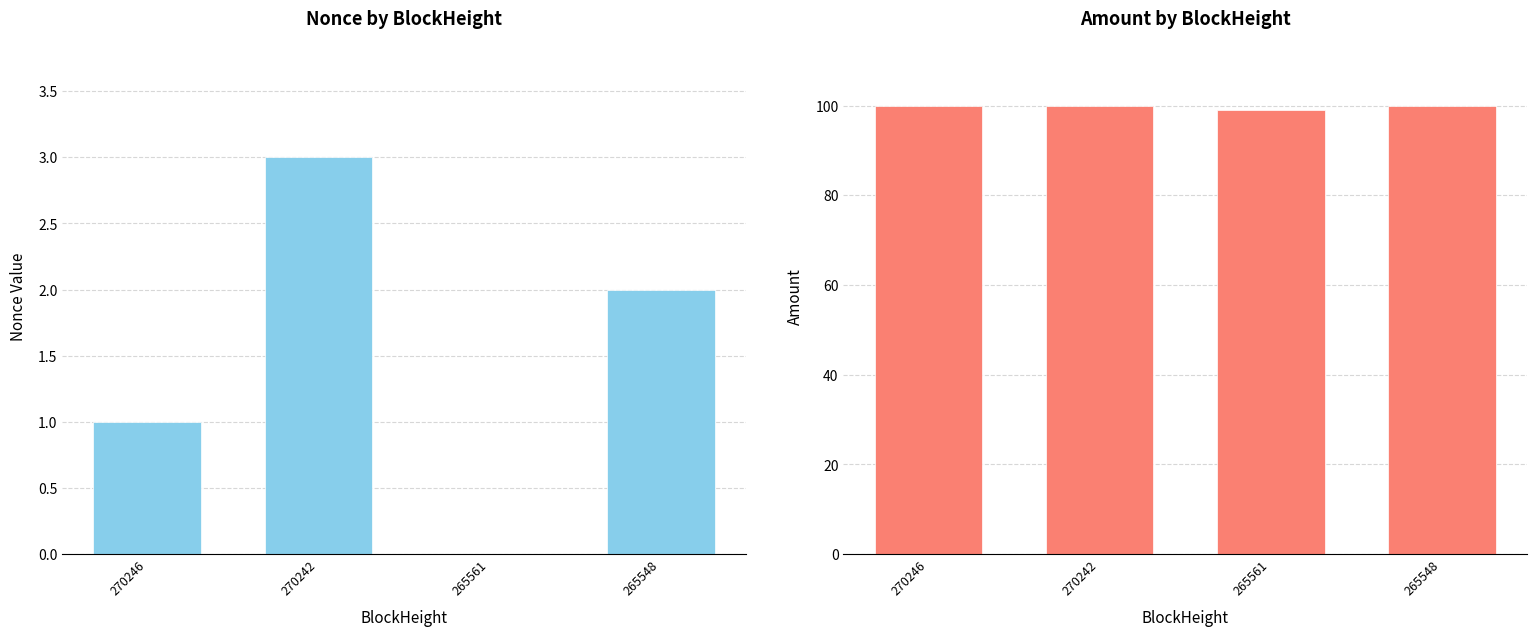

What is the sum of all Nonce values?

6.0